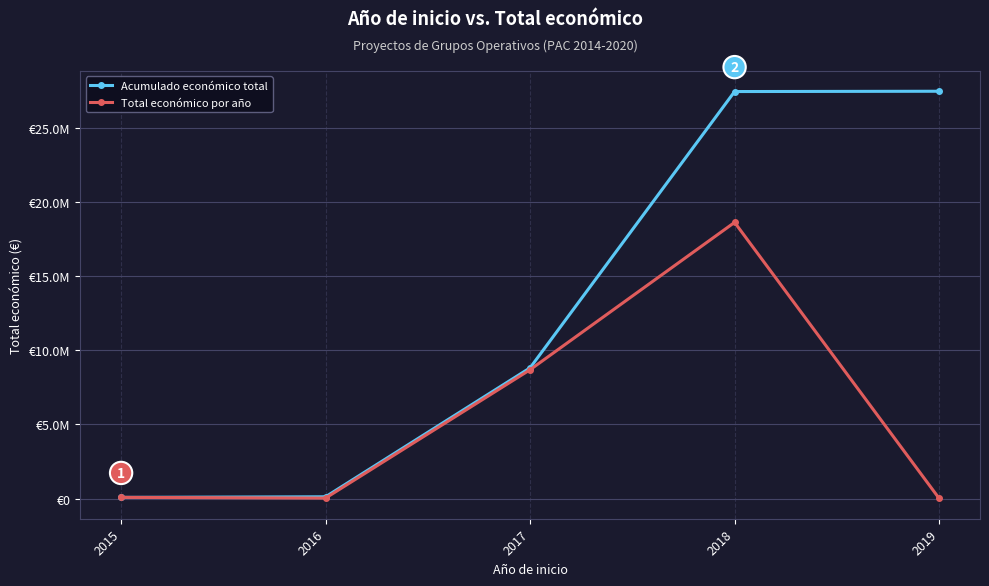

What is the difference between the maximum and second lowest values in the Acumulado económico total series?

27321283